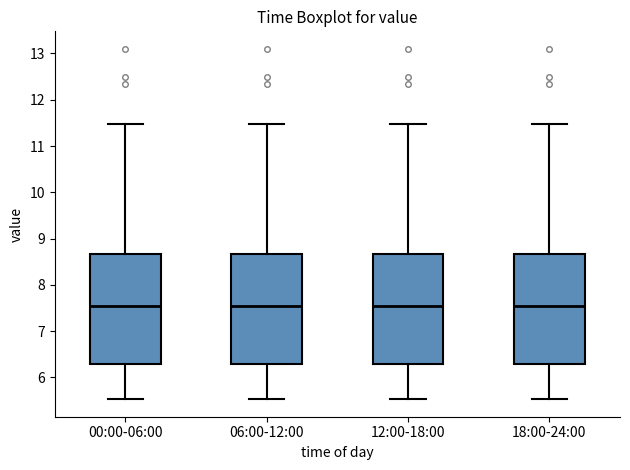

Reading left to right, transcribe this box plot: for each box, give where its median line is, the range the box spans, and where its two whiskers end, as read against the y-axis. The values are not printed on the chart, so give them approximately, as read against the axis.

00:00-06:00: median 7.5, box 6.3 to 8.7, whiskers 5.5 to 11.5
06:00-12:00: median 7.5, box 6.3 to 8.7, whiskers 5.5 to 11.5
12:00-18:00: median 7.5, box 6.3 to 8.7, whiskers 5.5 to 11.5
18:00-24:00: median 7.5, box 6.3 to 8.7, whiskers 5.5 to 11.5